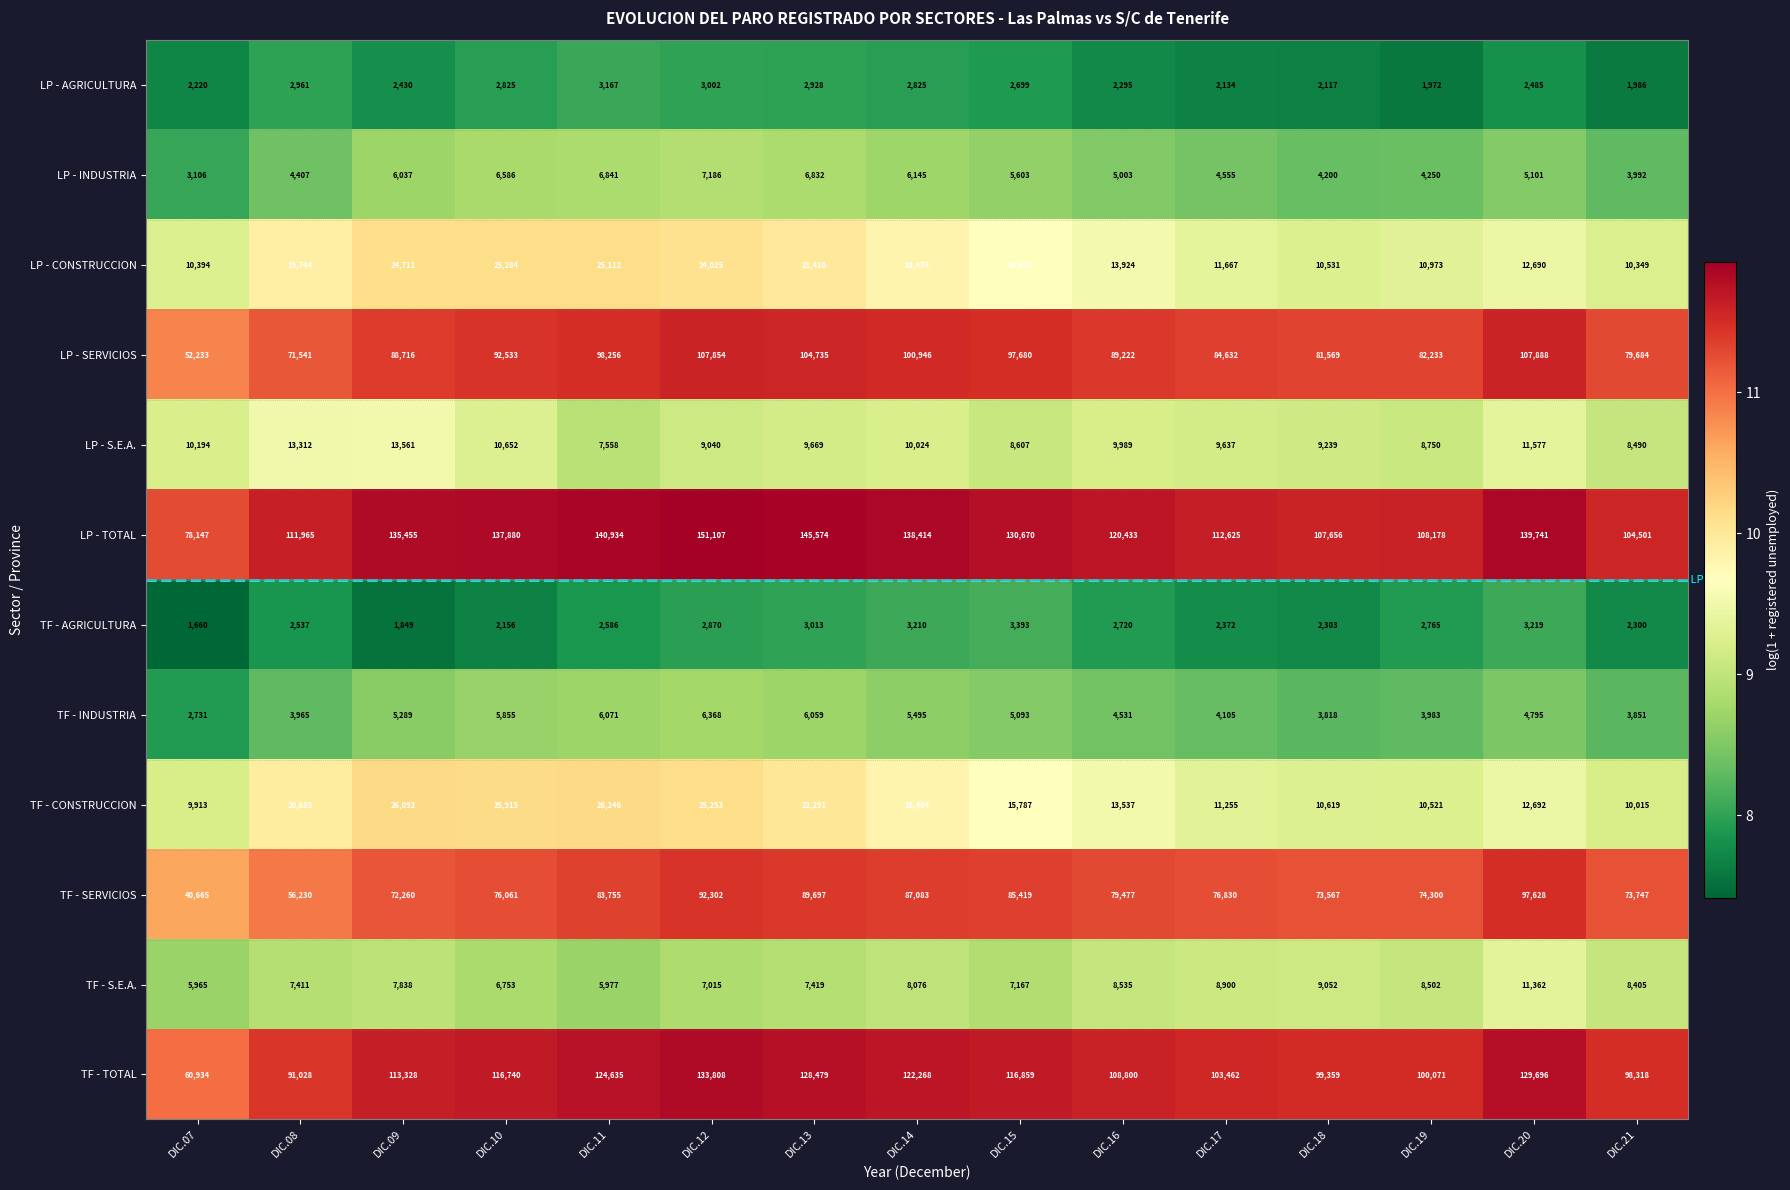

True or false: LP - INDUSTRIA has a value of 5003 at DIC.16.

True